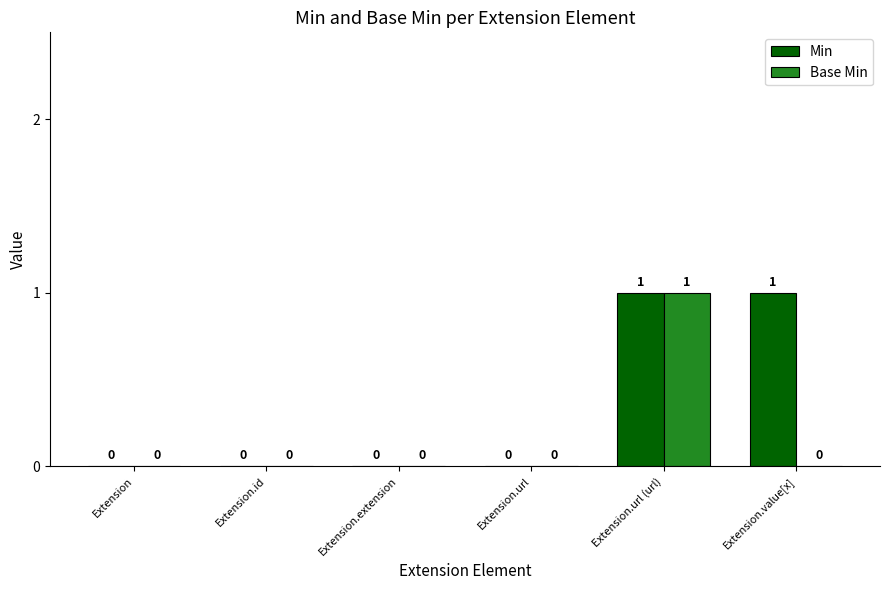

What are all the series names shown in the legend?

Min, Base Min